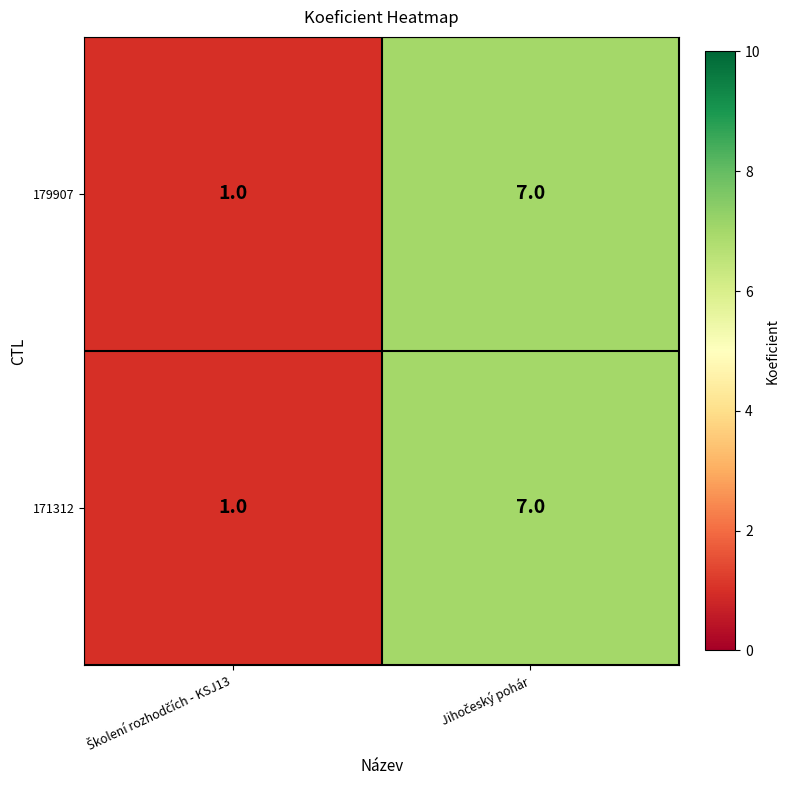

Count the number of data series in this chart.

2